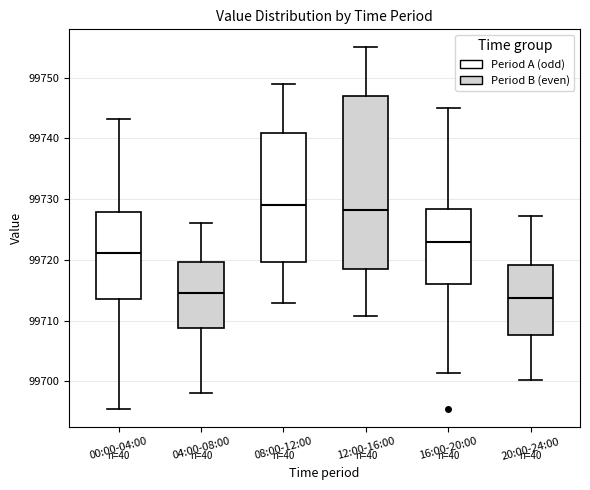

Reading left to right, read every box against the y-axis: the position of its median line, the range the box covers, and the ends of its whiskers. The values are not printed on the chart, so give them approximately, as read against the axis.

00:00-04:00: median 99721, box 99714 to 99728, whiskers 99696 to 99743
04:00-08:00: median 99715, box 99709 to 99720, whiskers 99698 to 99726
08:00-12:00: median 99729, box 99720 to 99741, whiskers 99713 to 99749
12:00-16:00: median 99728, box 99718 to 99747, whiskers 99711 to 99755
16:00-20:00: median 99723, box 99716 to 99728, whiskers 99701 to 99745
20:00-24:00: median 99714, box 99708 to 99719, whiskers 99700 to 99727